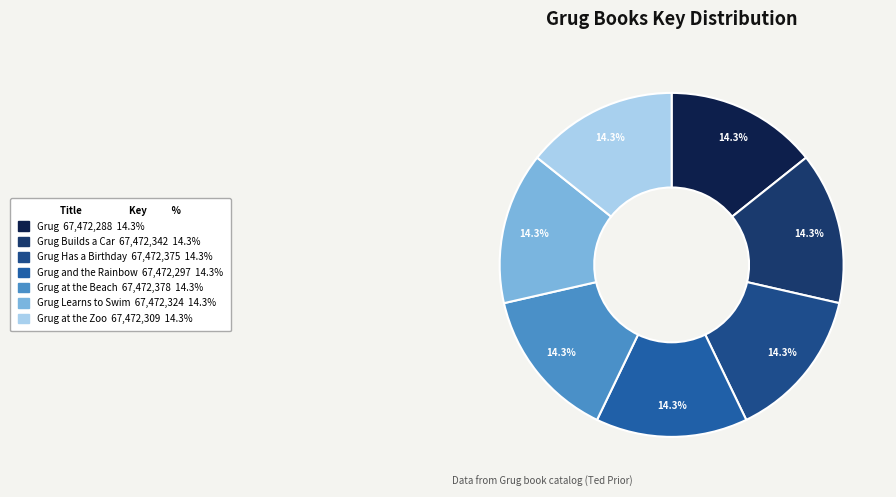

Which category has the smallest portion of the pie?

Grug